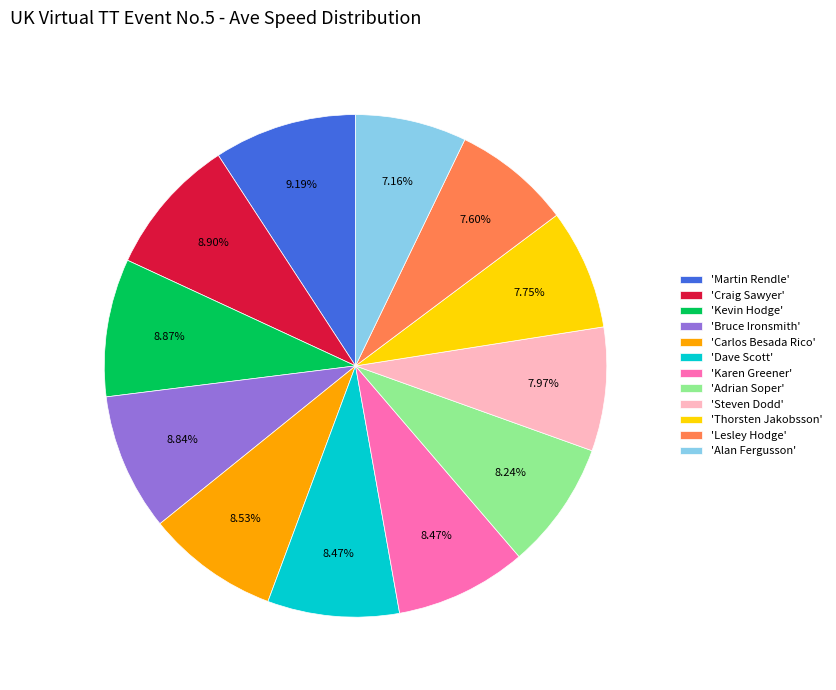

Is there any slice that represents more than half of the pie?

No